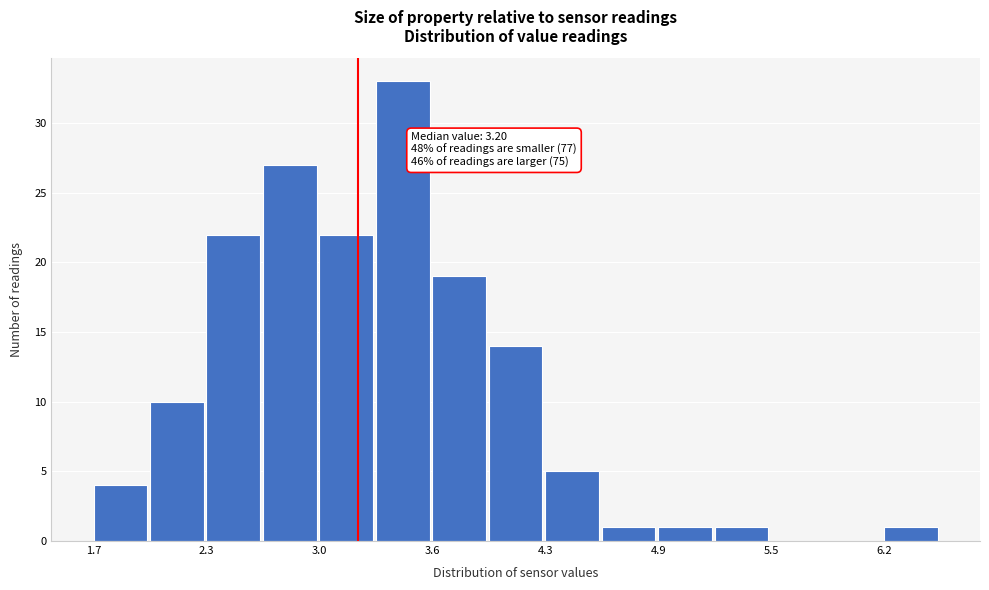

Read against the x-axis, roughly where is the centre of the tallest bar?

3.5